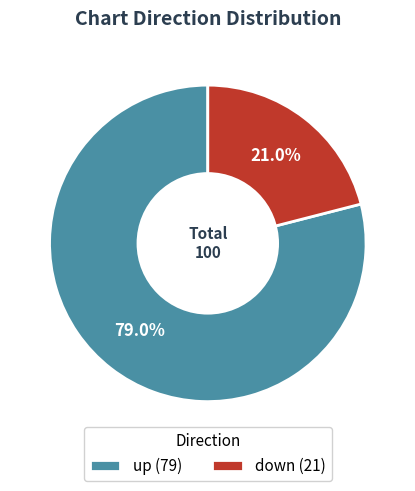

True or false: up accounts for 73% of the total.

False